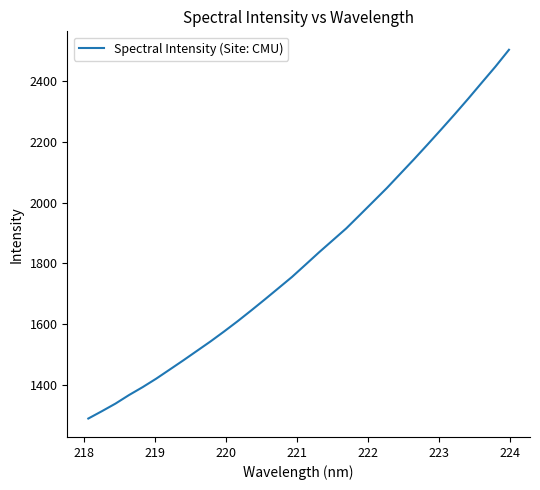

What is the difference between the maximum and minimum values?

1215.1